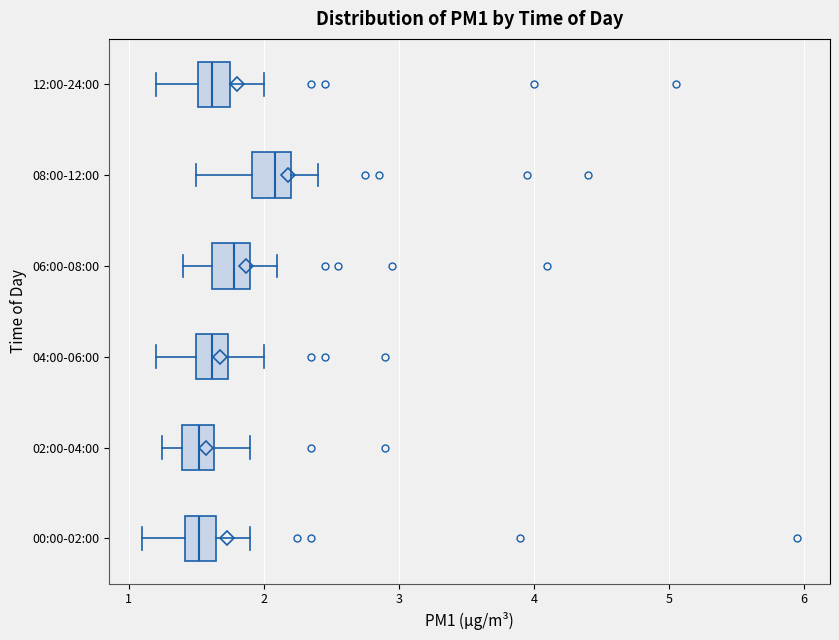

Where does the left whisker of the box for 00:00-02:00 end on the x-axis? The values are not printed on the chart, so give them approximately, as read against the axis.

1.1